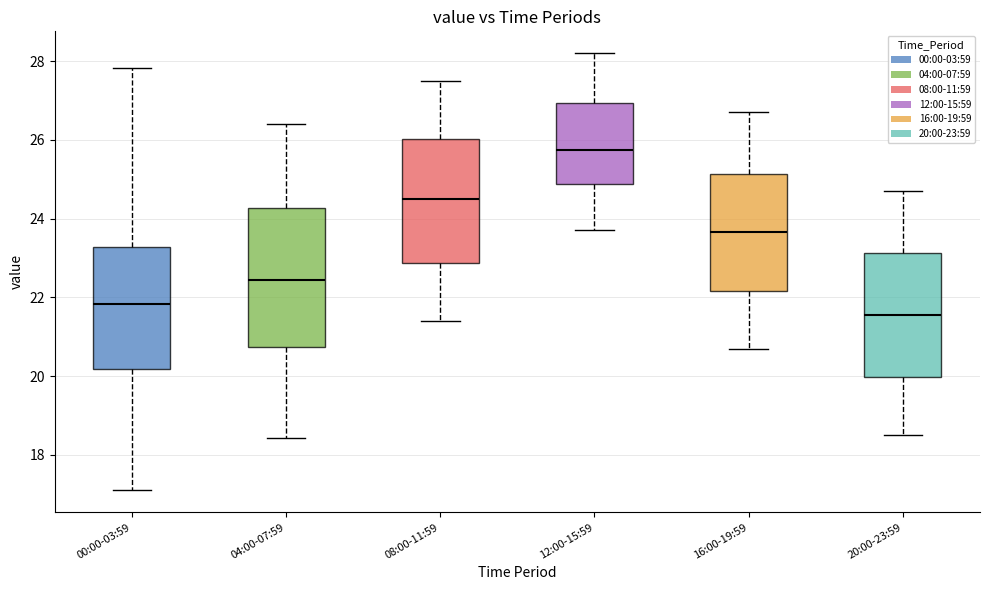

Comparing the boxes themselves (not the whiskers), which one is the tallest?

04:00-07:59